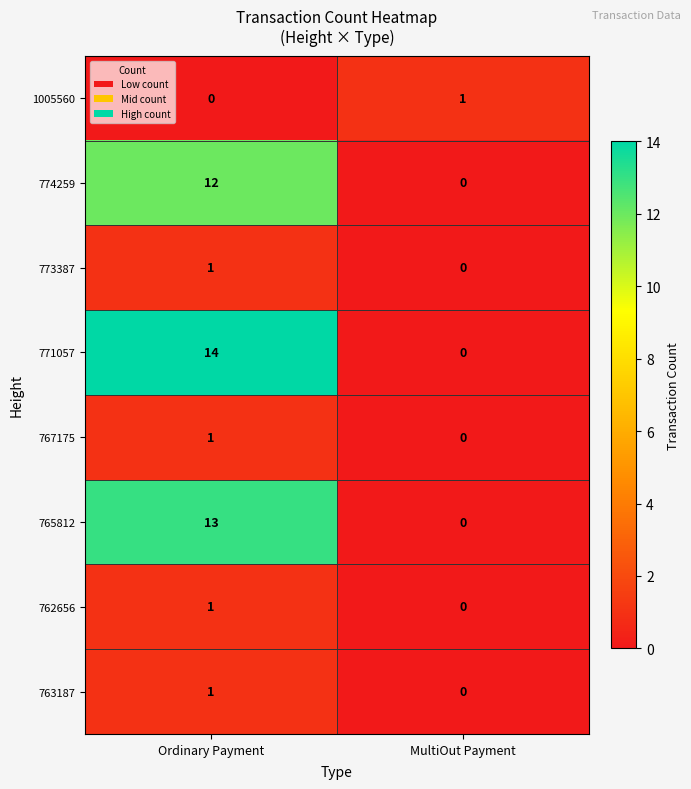

The 771057 series shows 14 at Ordinary Payment. True or false?

True